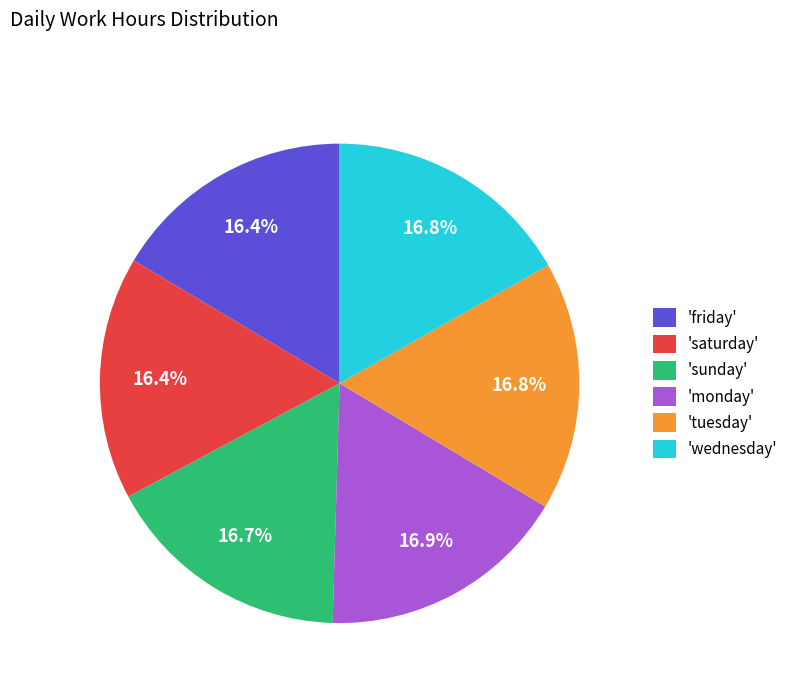

What is the ratio of the value at 'wednesday' to the value at 'friday'?

1.0